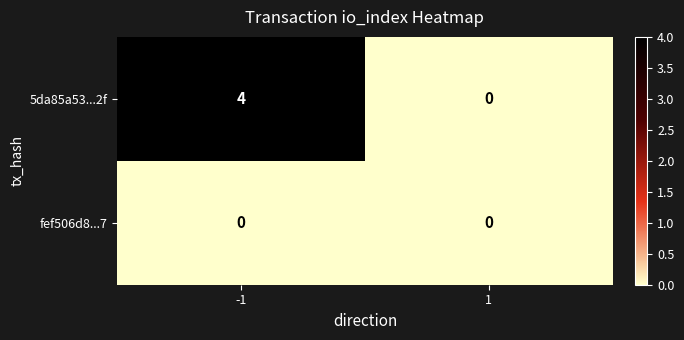

Which category has the highest value across all series?

-1